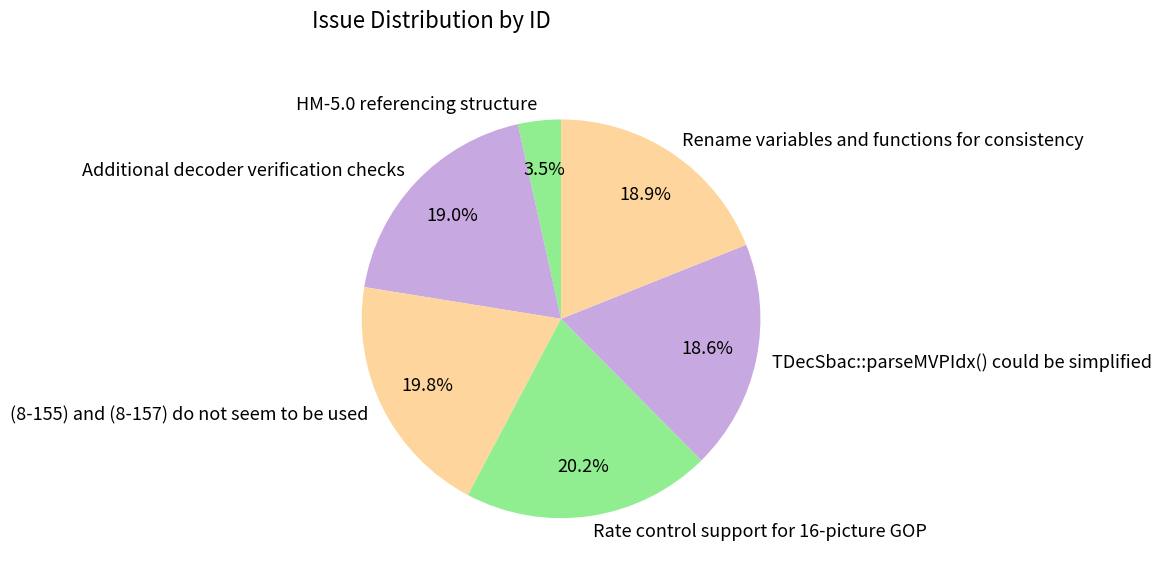

Is it true that HM-5.0 referencing structure is 11% of the pie?

False